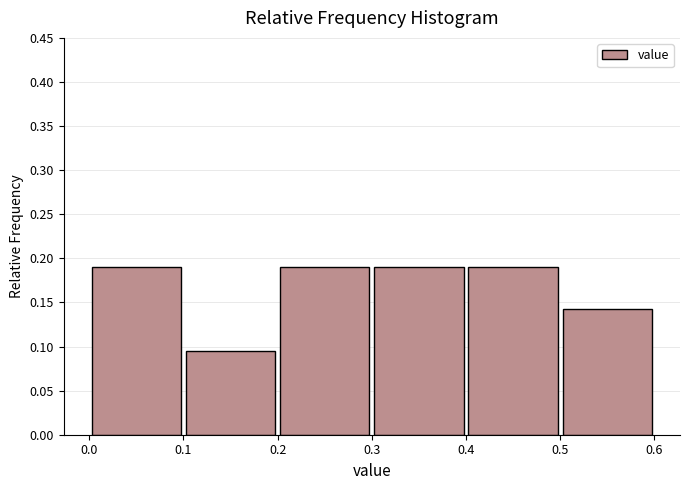

How tall is the bar that spans 0.1 to 0.2 on the x-axis? The values are not printed on the chart, so give them approximately, as read against the axis.

0.095